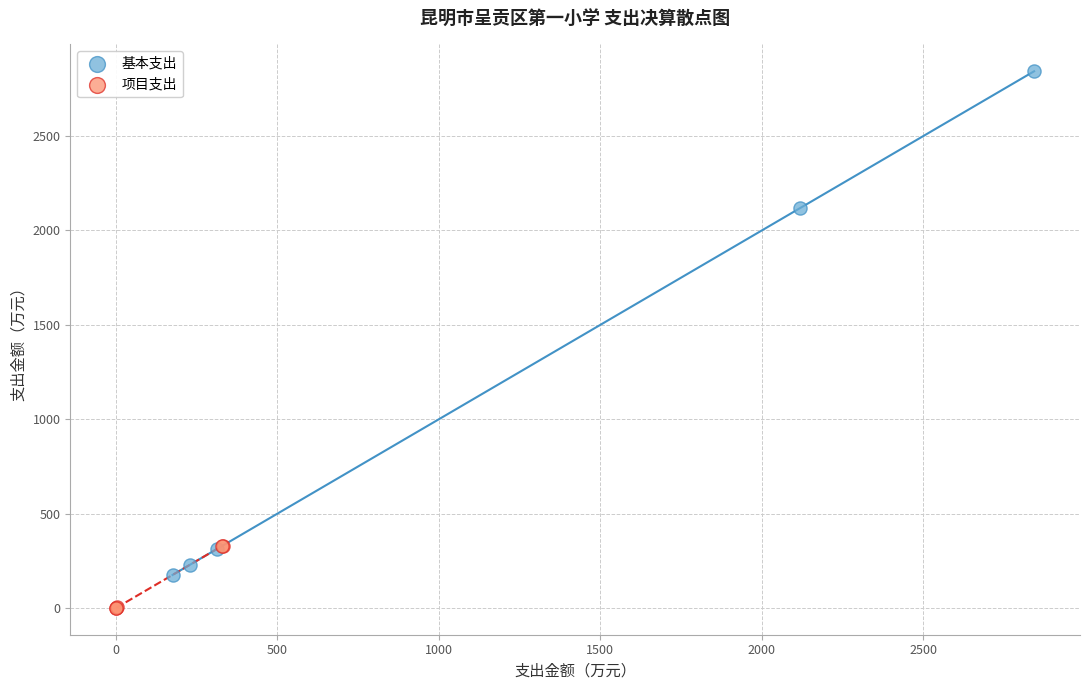

Which series reaches the minimum Y coordinate?

项目支出